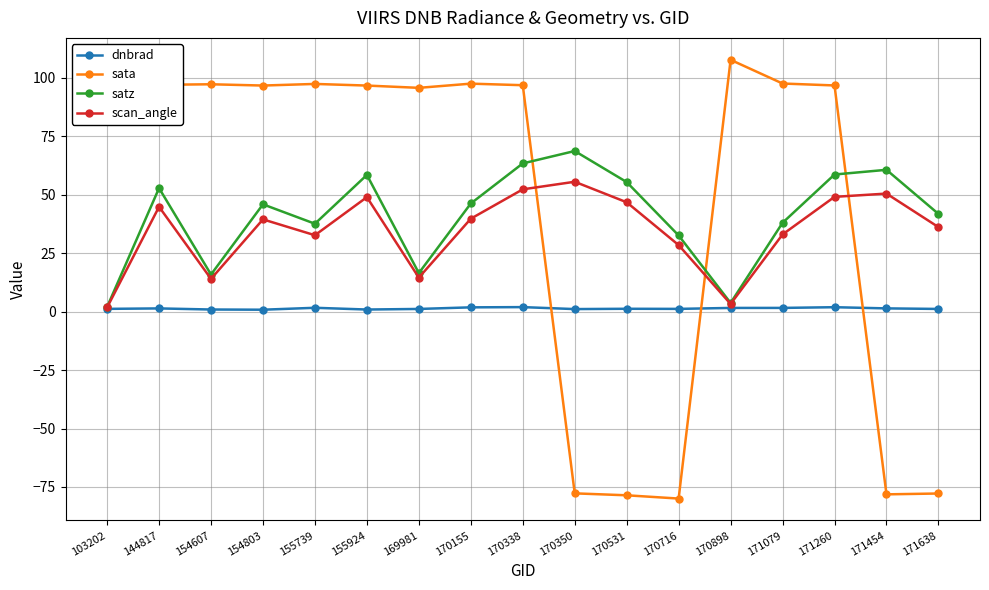

Between which two adjacent categories do sata and satz first intersect?

170338 and 170350